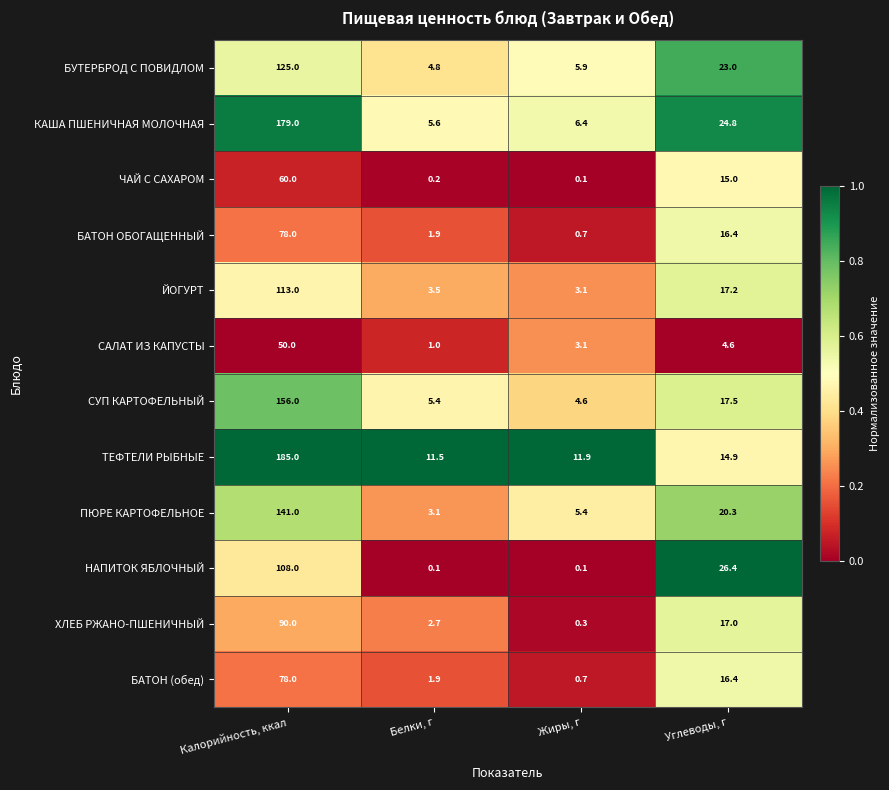

Read the ЧАЙ С САХАРОМ value at Калорийность, ккал.

60.0